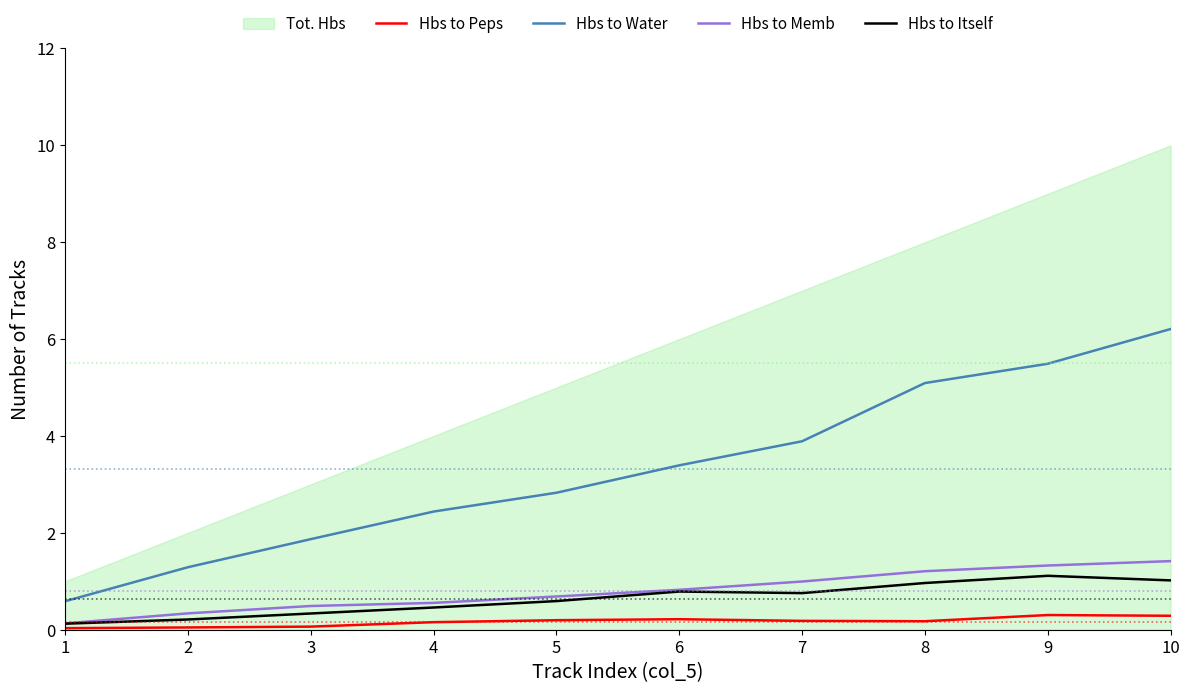

Reading right to left, extract all data points from this chart.

Hbs to Peps: 0.3	0.3	0.2	0.2	0.2	0.2	0.2	0.1	0.0	0.0
Hbs to Water: 6.2	5.5	5.1	3.9	3.4	2.8	2.4	1.9	1.3	0.6
Hbs to Memb: 1.4	1.3	1.2	1.0	0.8	0.7	0.6	0.5	0.3	0.1
Hbs to Itself: 1.0	1.1	1.0	0.8	0.8	0.6	0.5	0.3	0.2	0.1